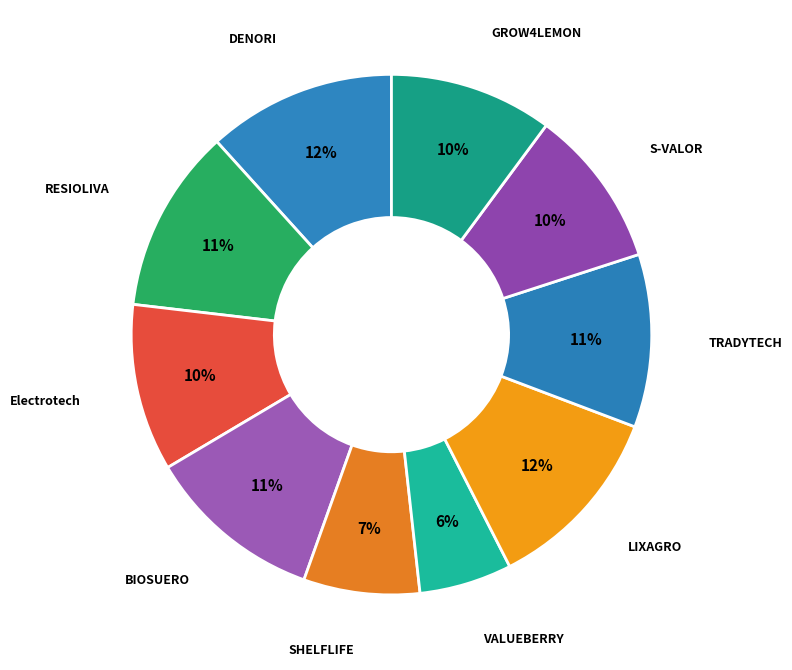

Count the number of slices in the pie.

10